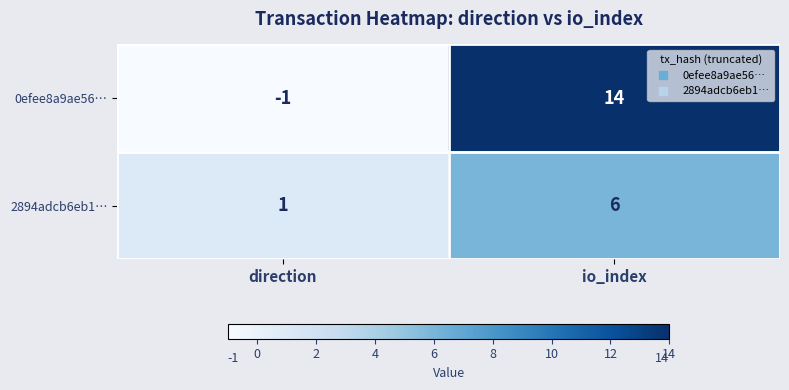

True or false: 0efee8a9ae56… has a value of -1 at direction.

True